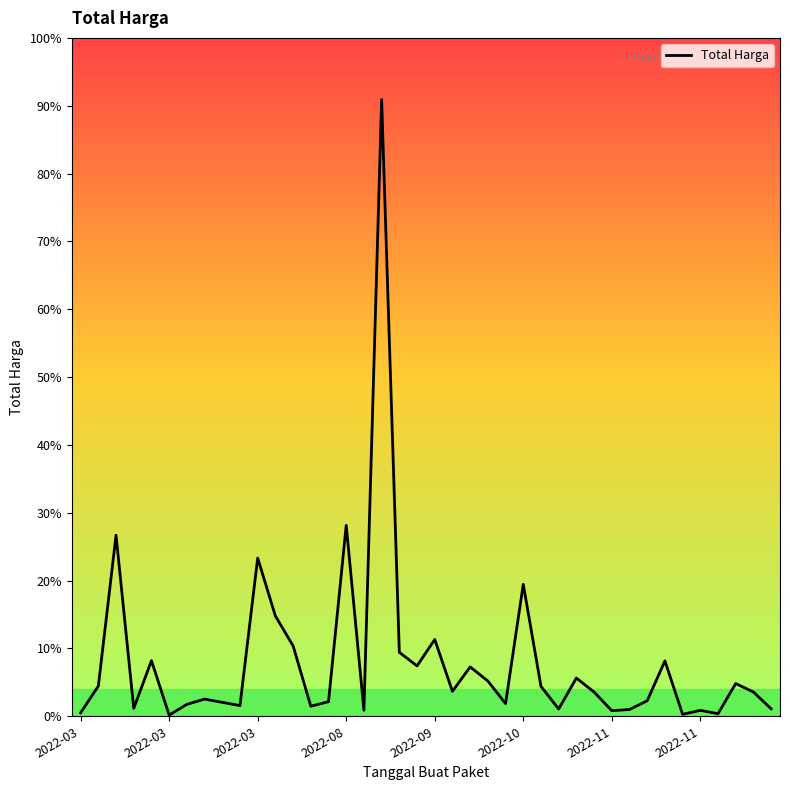

Is this an area chart (filled region under the line)?

No